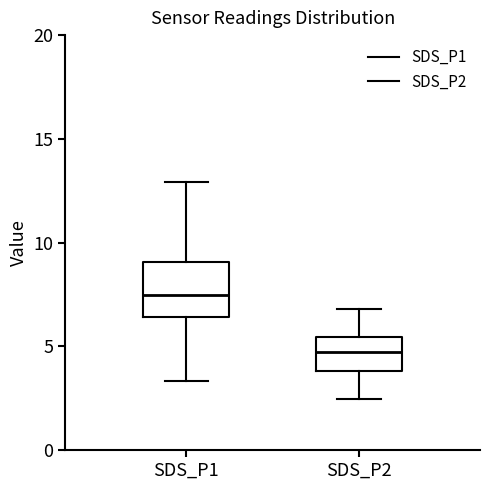

Reading left to right, read every box against the y-axis: the position of its median line, the range the box covers, and the ends of its whiskers. The values are not printed on the chart, so give them approximately, as read against the axis.

SDS_P1: median 7.5, box 6.5 to 9.0, whiskers 3.5 to 13.0
SDS_P2: median 5.0, box 4.0 to 5.5, whiskers 2.5 to 7.0